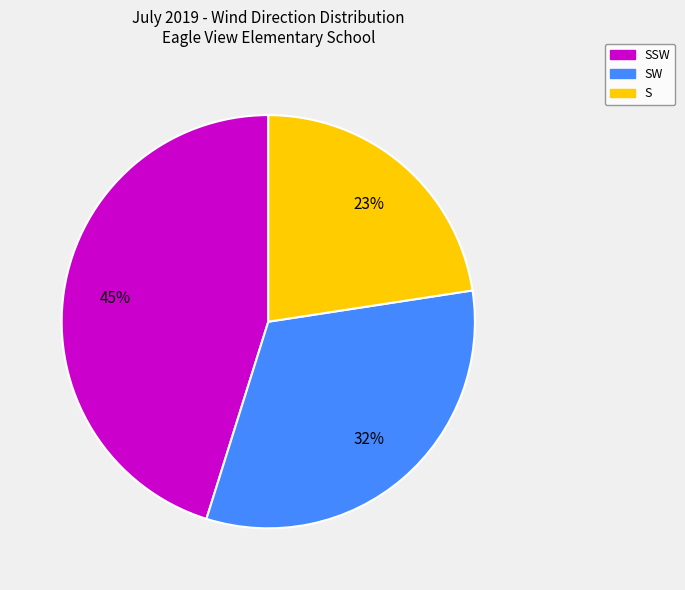

Is there a majority slice in this chart?

No